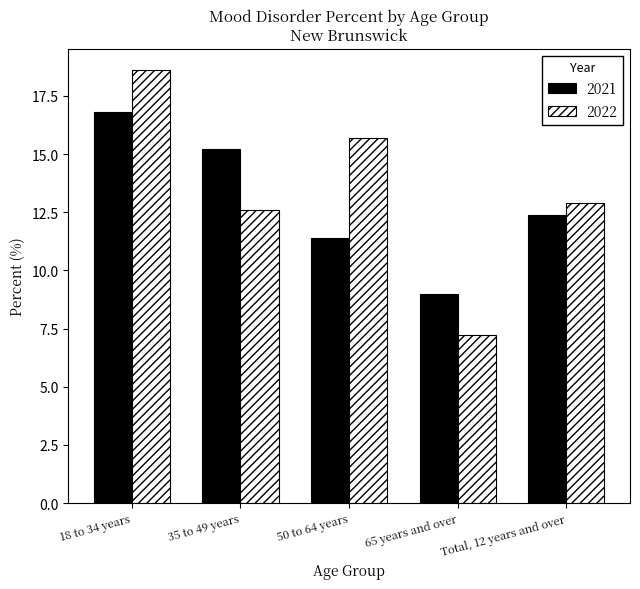

At how many categories does at least one series exceed 11?

4